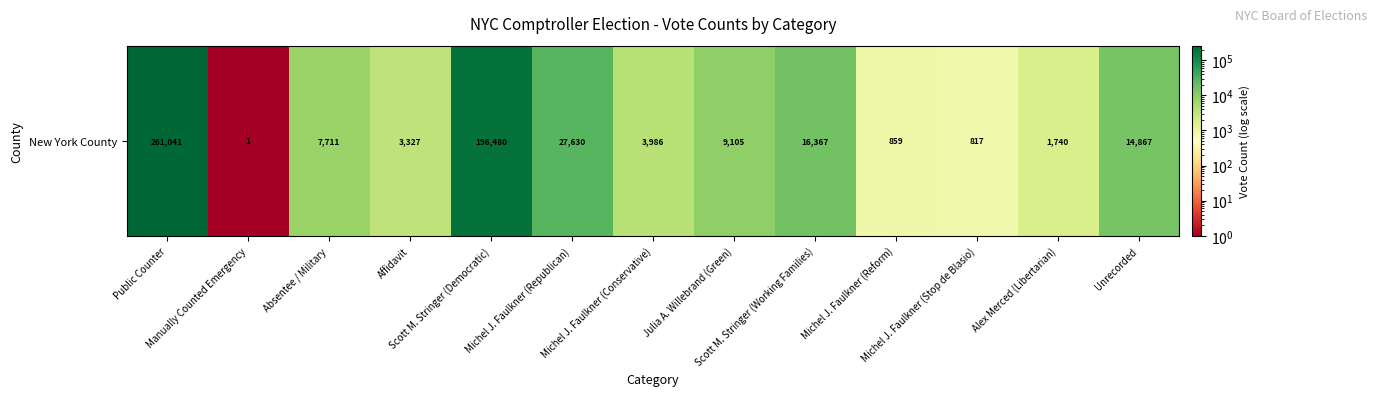

What is the change in value from Julia A. Willebrand (Green) to Unrecorded?

+5762